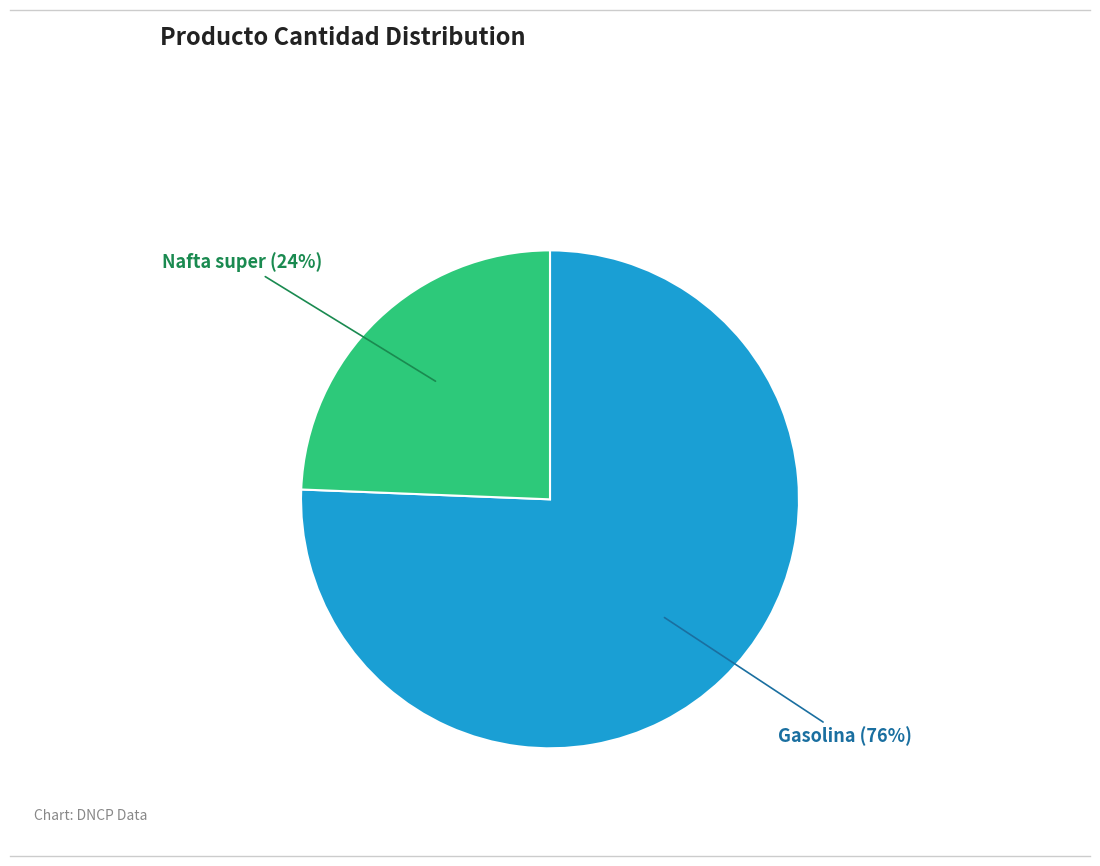

To the nearest percent, what percentage of the pie is Nafta super?

24%